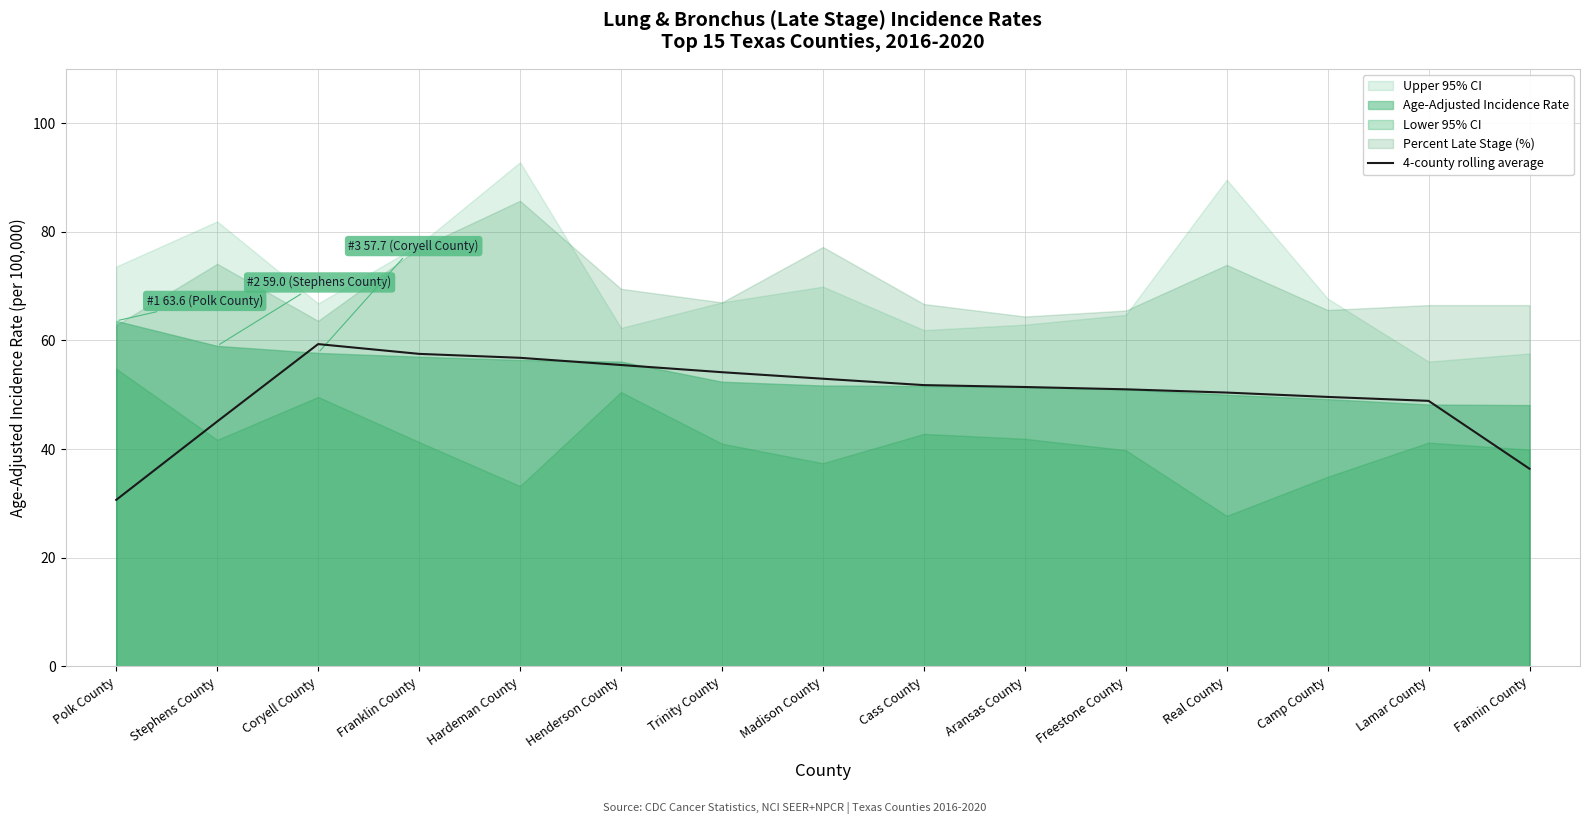

At which label is the value closest to 44?

Stephens County